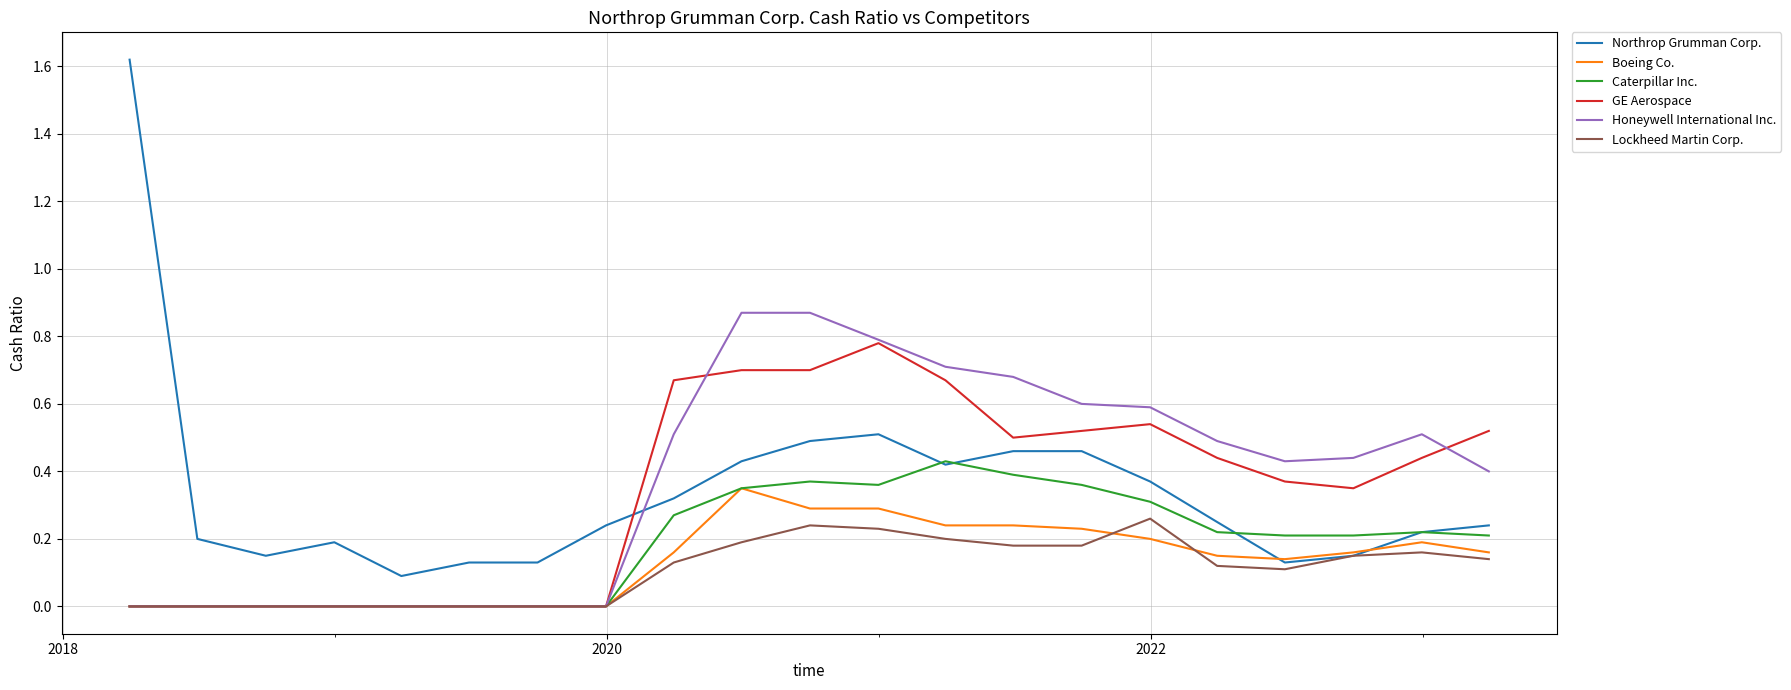

Which series has the largest range (max minus min)?

Northrop Grumman Corp.